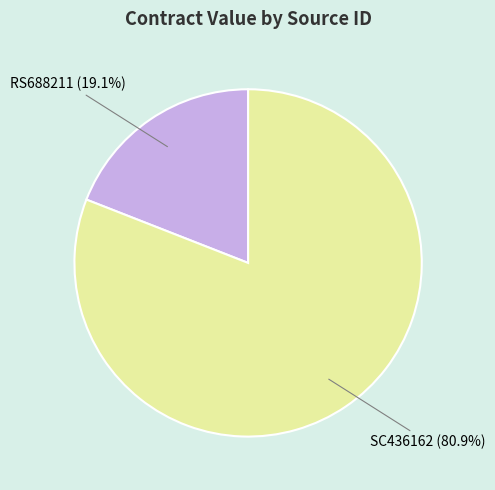

Does any single category account for the majority?

Yes